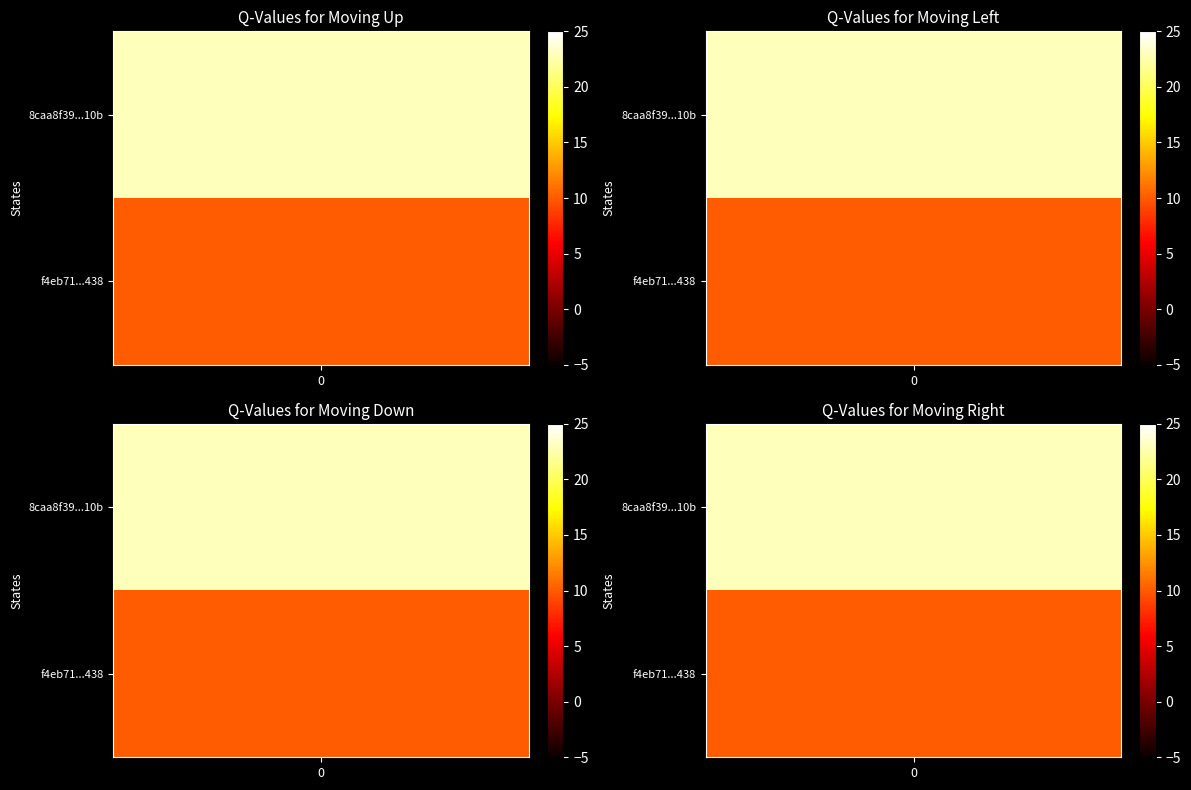

The f4eb7185379e128fd7fda1aef4728b373be5438 series shows 0 at direction. True or false?

False